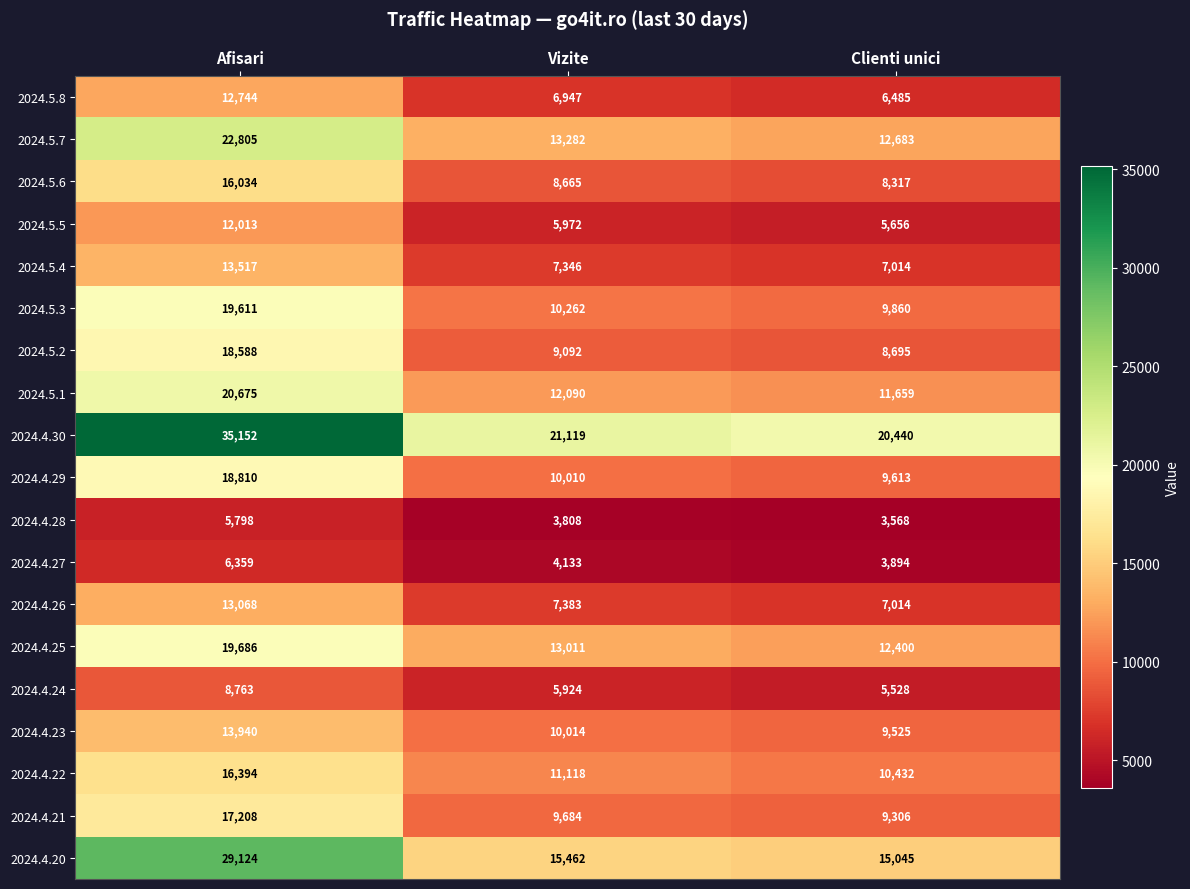

Between Afisari and Clienti unici, which series saw the biggest shift?

2024.4.30